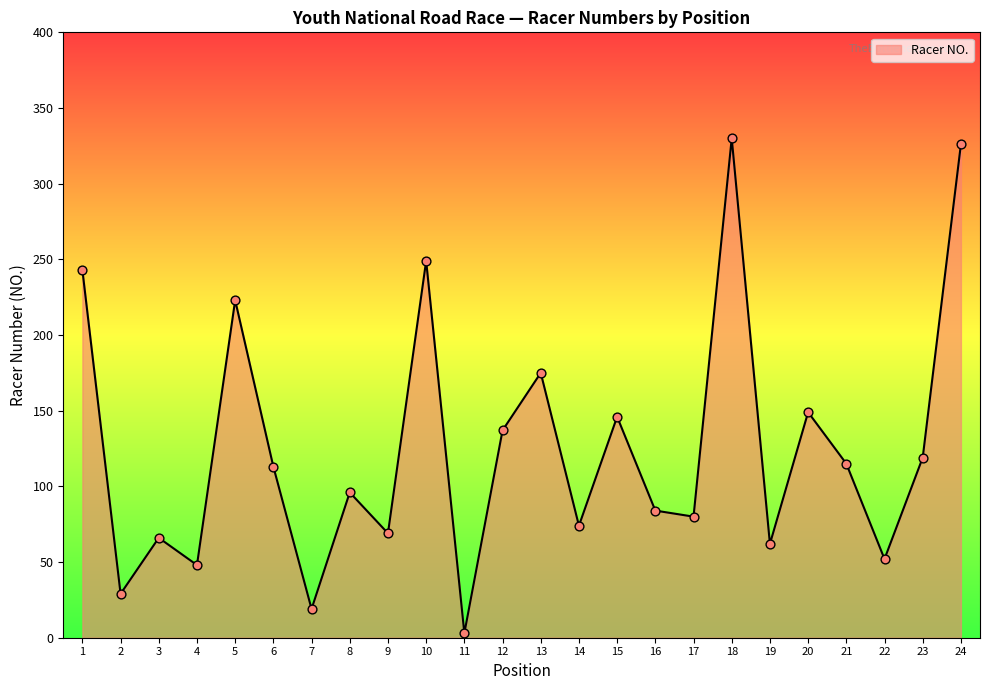

What is the ratio of the value at 20 to the value at 24?

0.5